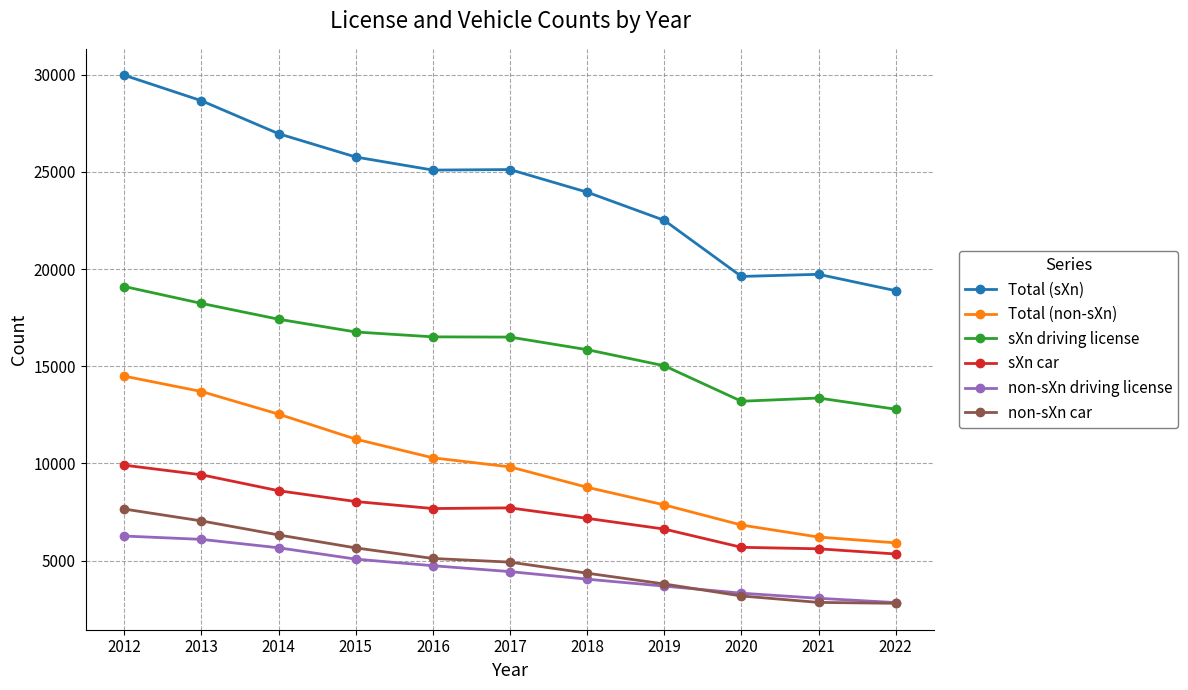

What is the value of the Total (non-sXn) point at the 11th from the left?

5912